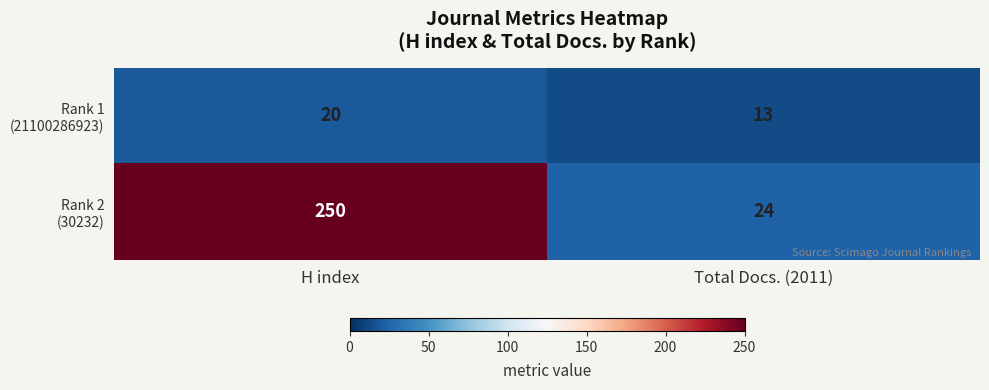

What is the difference between the highest and lowest values at Total Docs. (2011)?

11